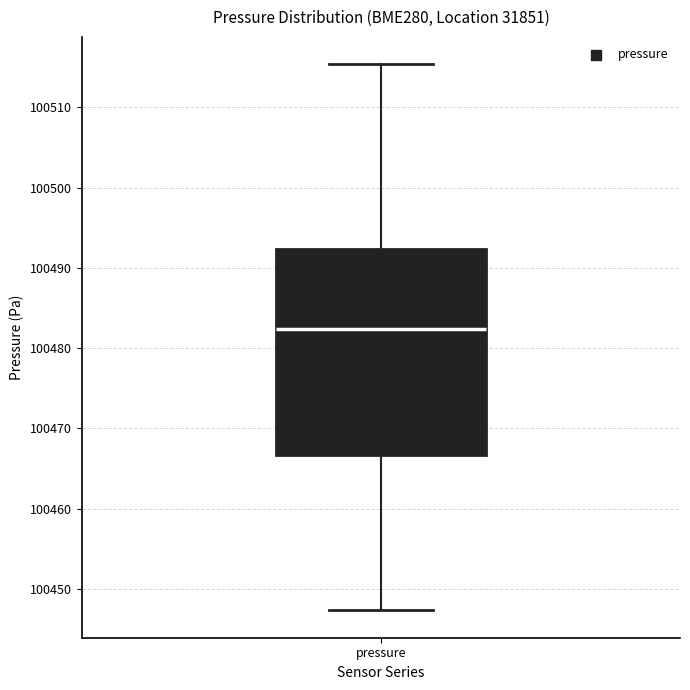

Where does the median line of the box for pressure sit on the y-axis? The values are not printed on the chart, so give them approximately, as read against the axis.

100482